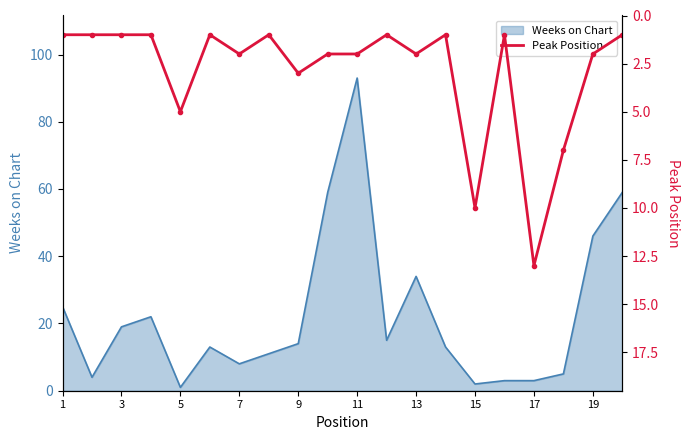

What is the highest value of the Weeks on Chart series?

93